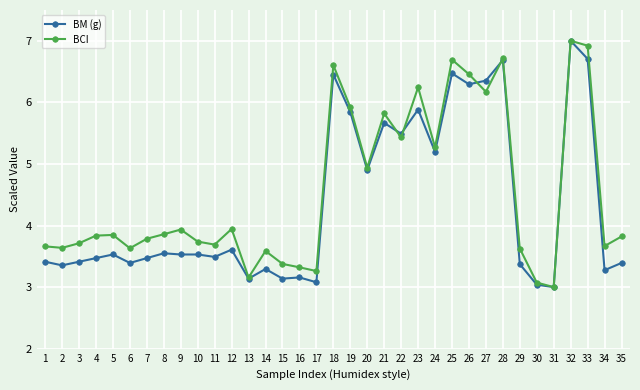

What is the smallest value displayed?

3.0